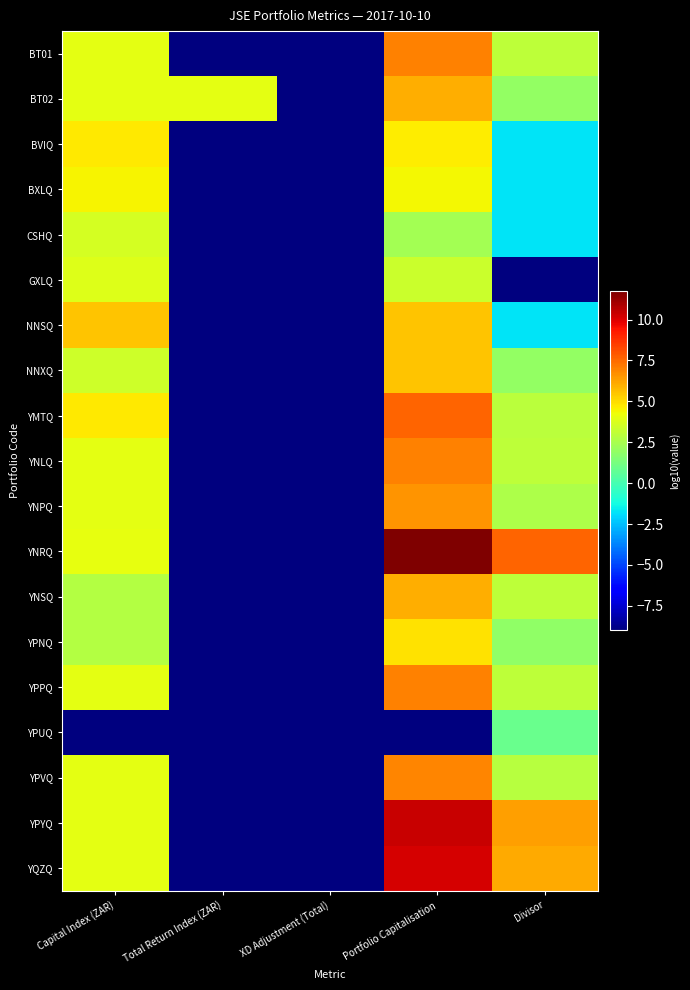

Count the number of categories in the chart.

5